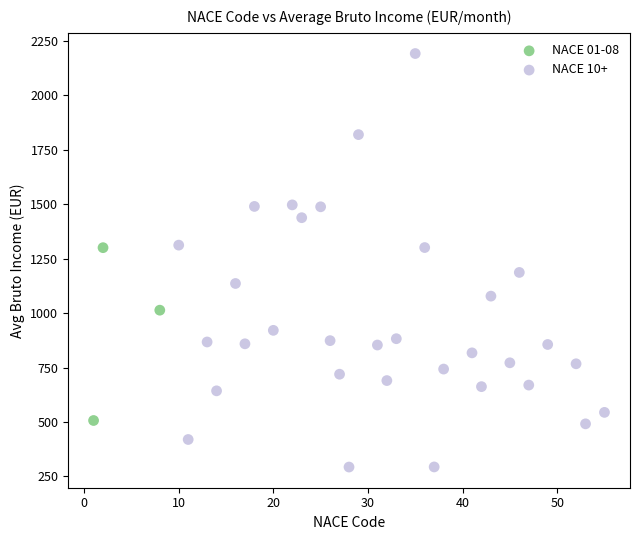

Which series has the widest spread of Y values?

NACE 10+